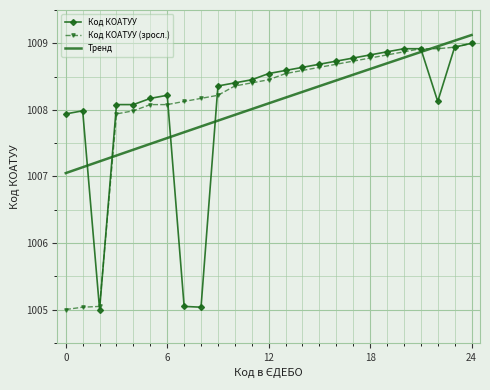

What is the maximum value shown in the chart?

1009.1